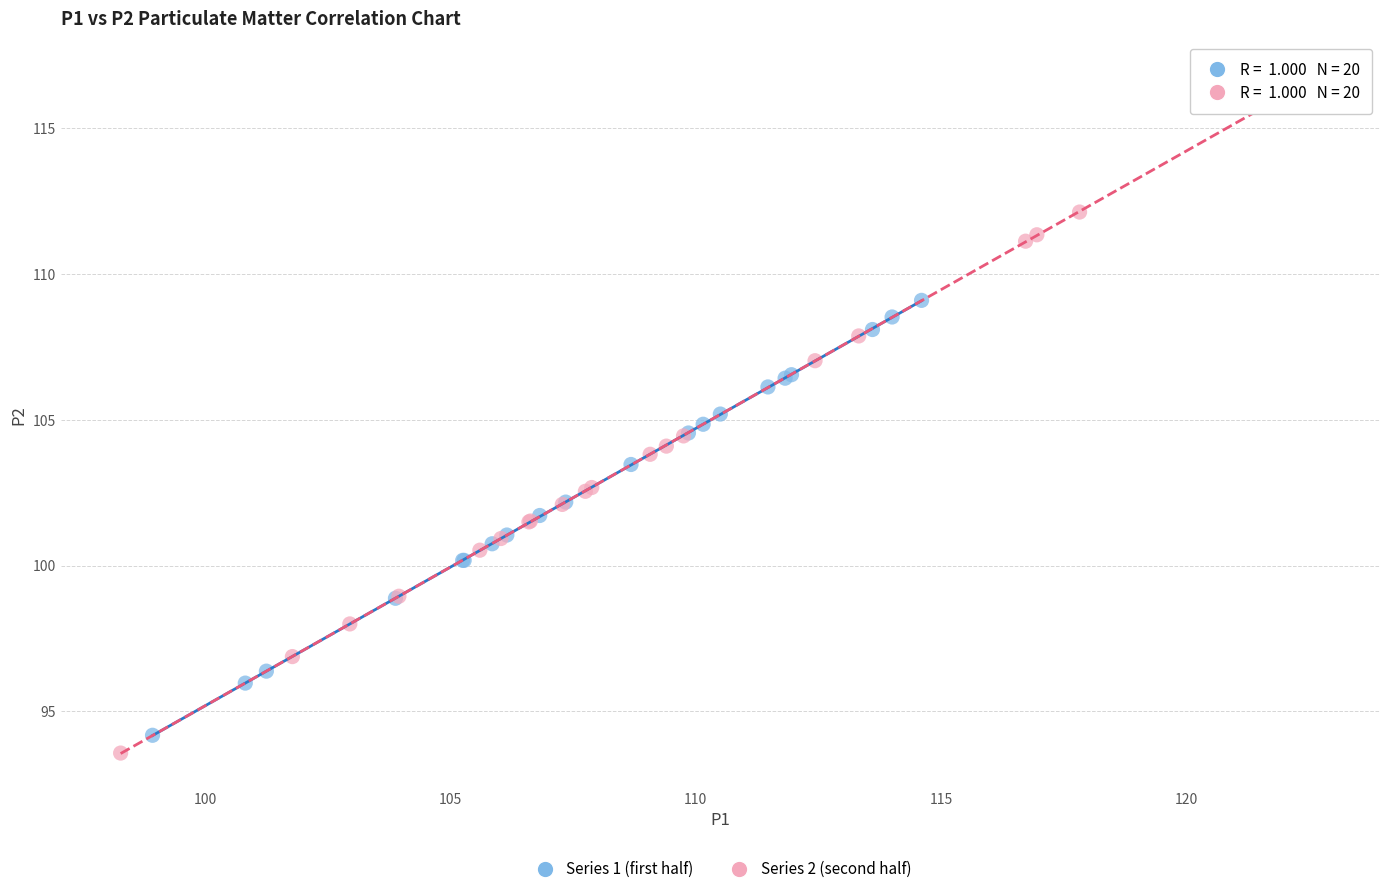

Which series reaches the minimum Y coordinate?

Series 2 (second half)